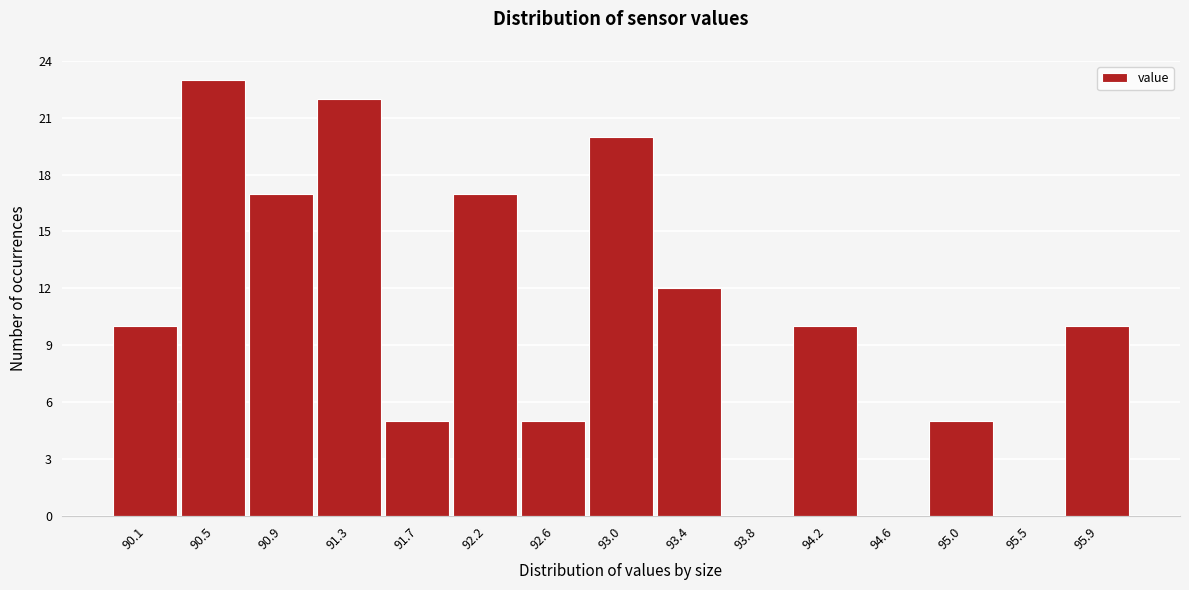

Reading left to right, extract all data points from this chart.

90.1=10	90.5=23	90.9=17	91.3=22	91.7=5	92.2=17	92.6=5	93.0=20	93.4=12	93.8=0	94.2=10	94.6=0	95.0=5	95.5=0	95.9=10